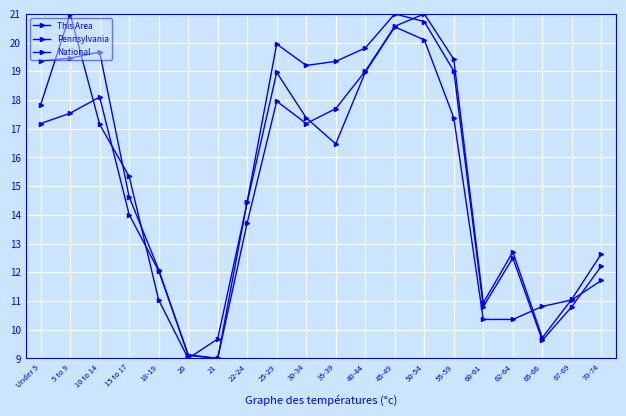

Which series changed the most between 50-54 and 62-64?

This Area